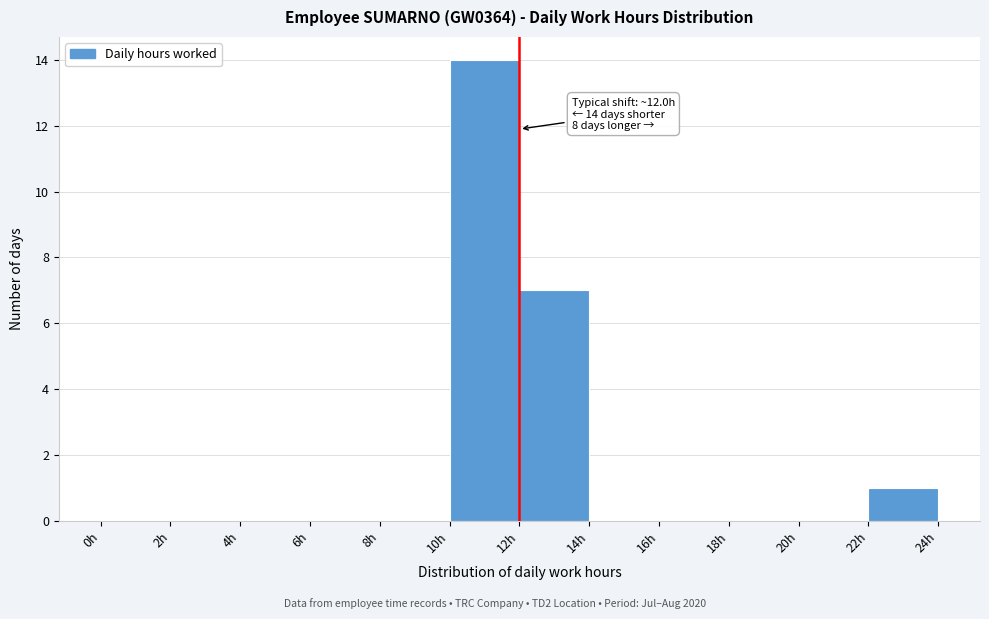

Which range on the x-axis has the tallest bar?

10 to 12